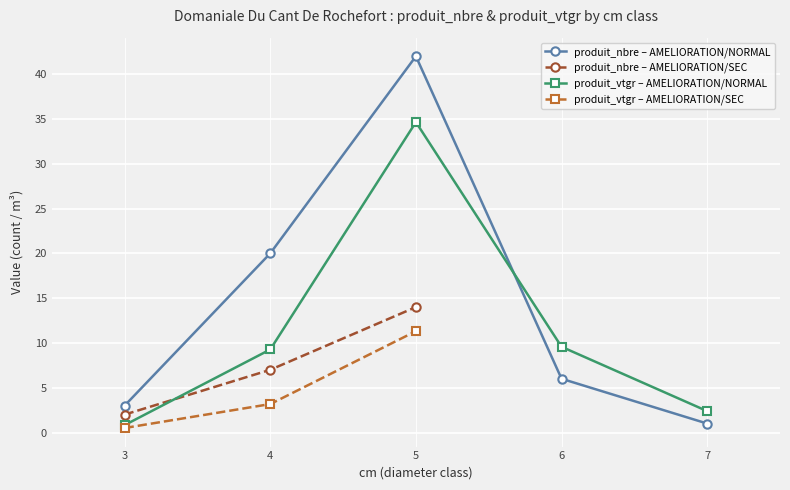

True or false: produit_nbre and produit_vtgr intersect in this chart.

True